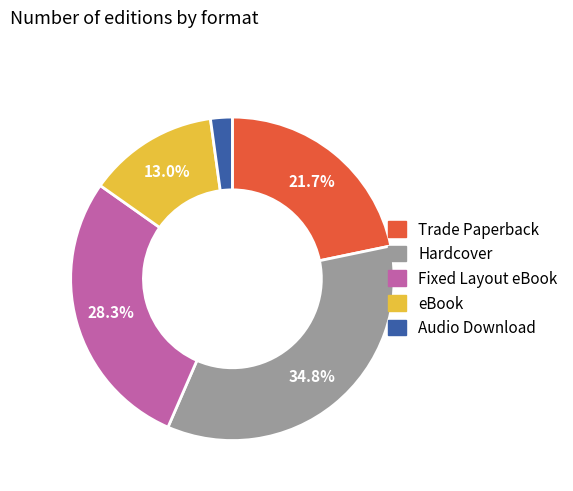

Rank the categories by value from highest to lowest.

Hardcover, Fixed Layout eBook, Trade Paperback, eBook, Audio Download